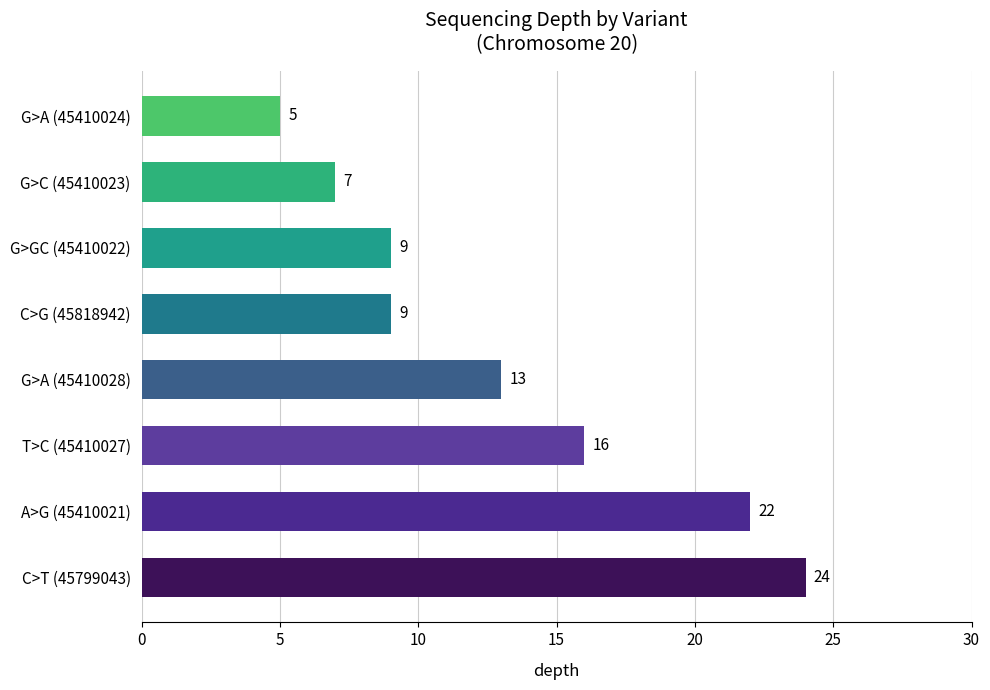

True or false: the data shows 3 at G>C (45410023).

False